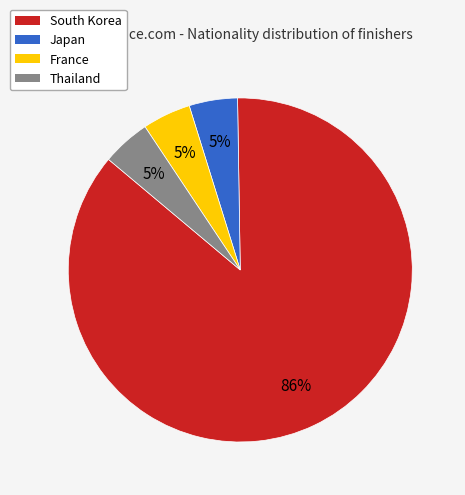

Which has a higher value, France or South Korea?

South Korea